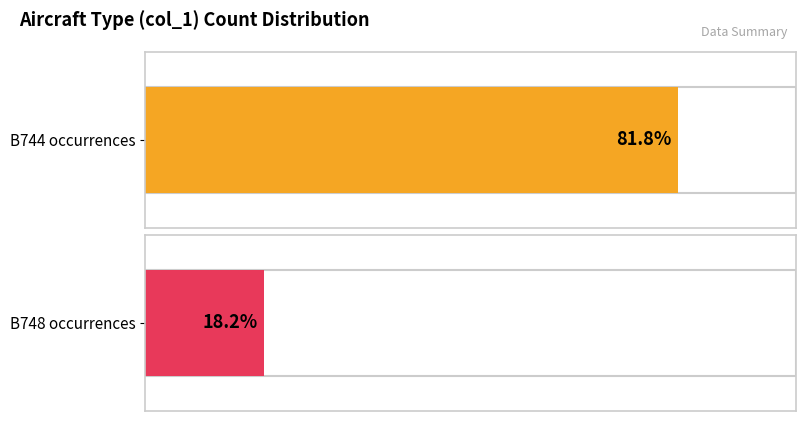

The value of B748 at B748 is 2. True or false?

True